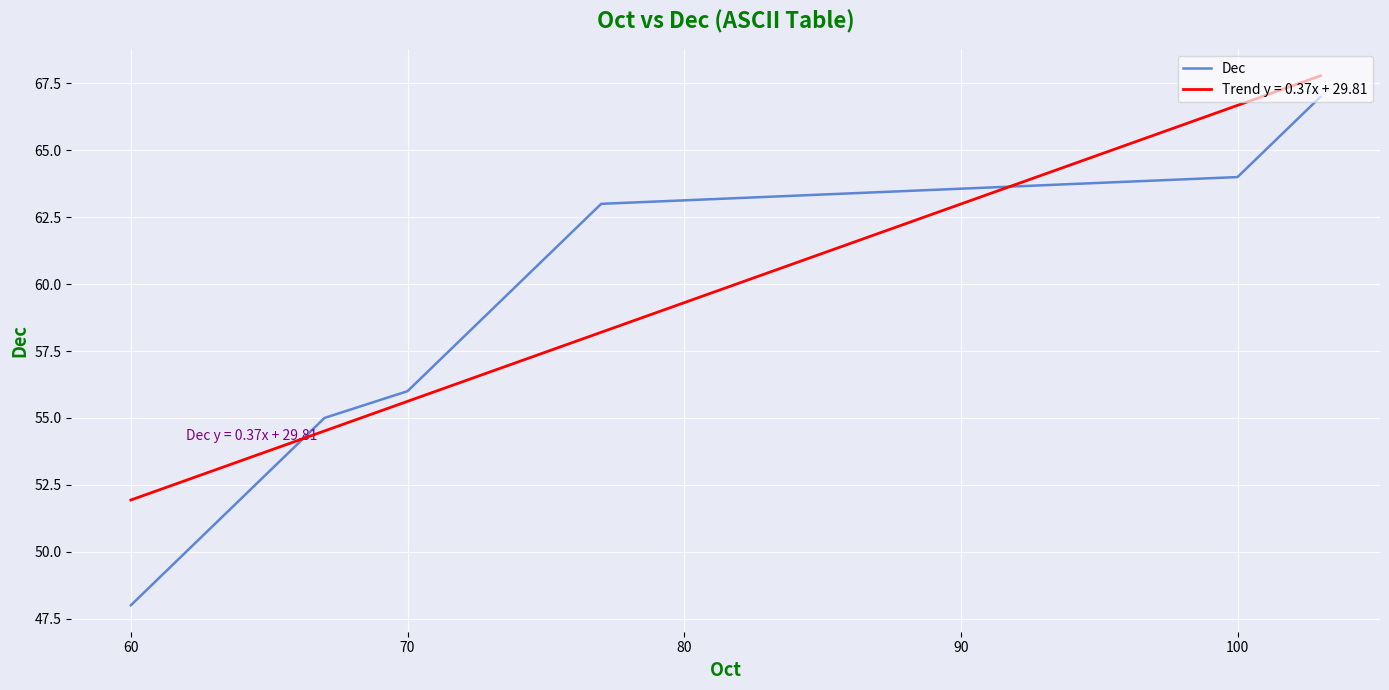

Which series has the largest range (max minus min)?

Dec